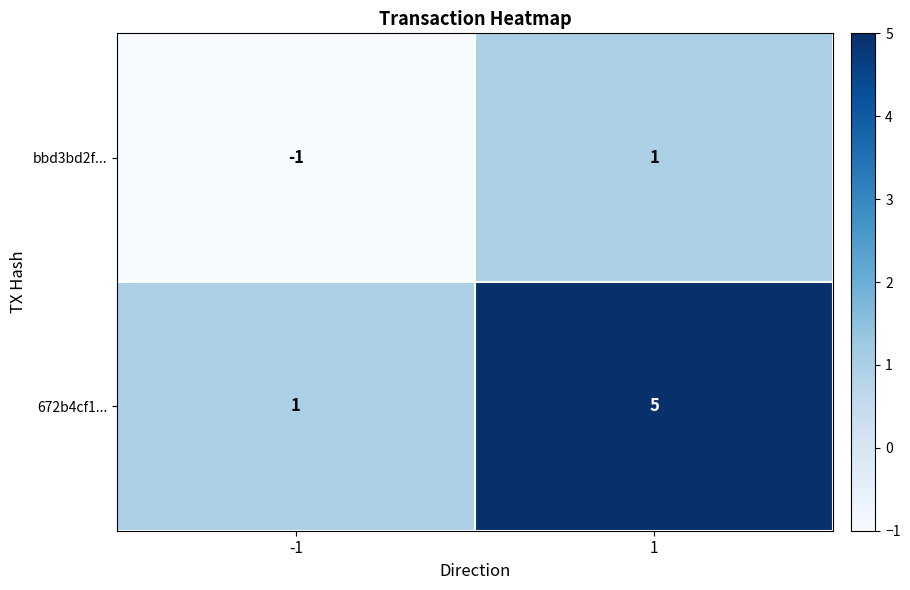

How many distinct data groups are displayed?

2